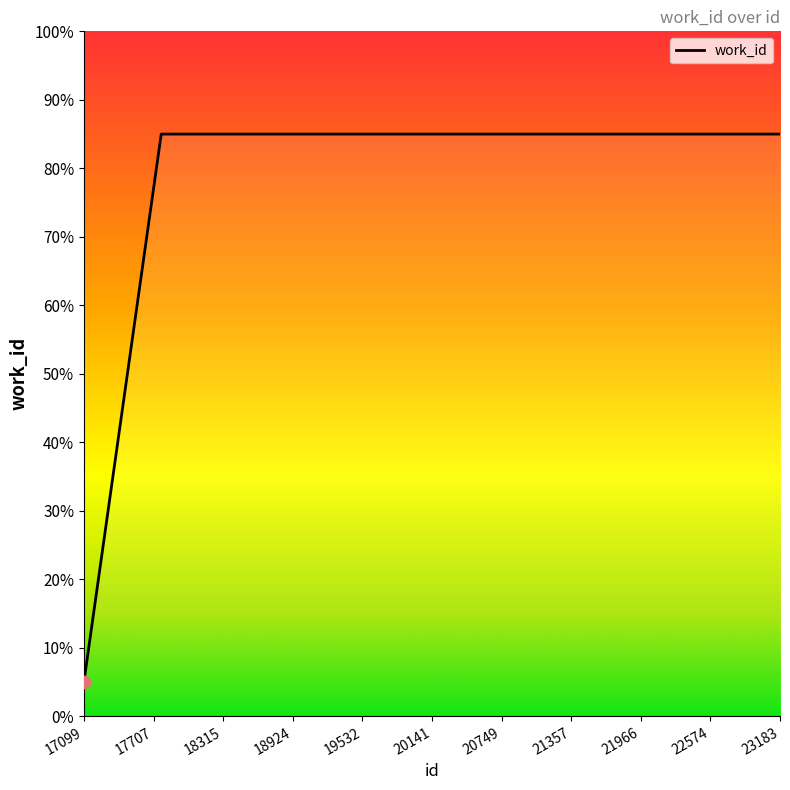

What is the greatest value displayed?

85